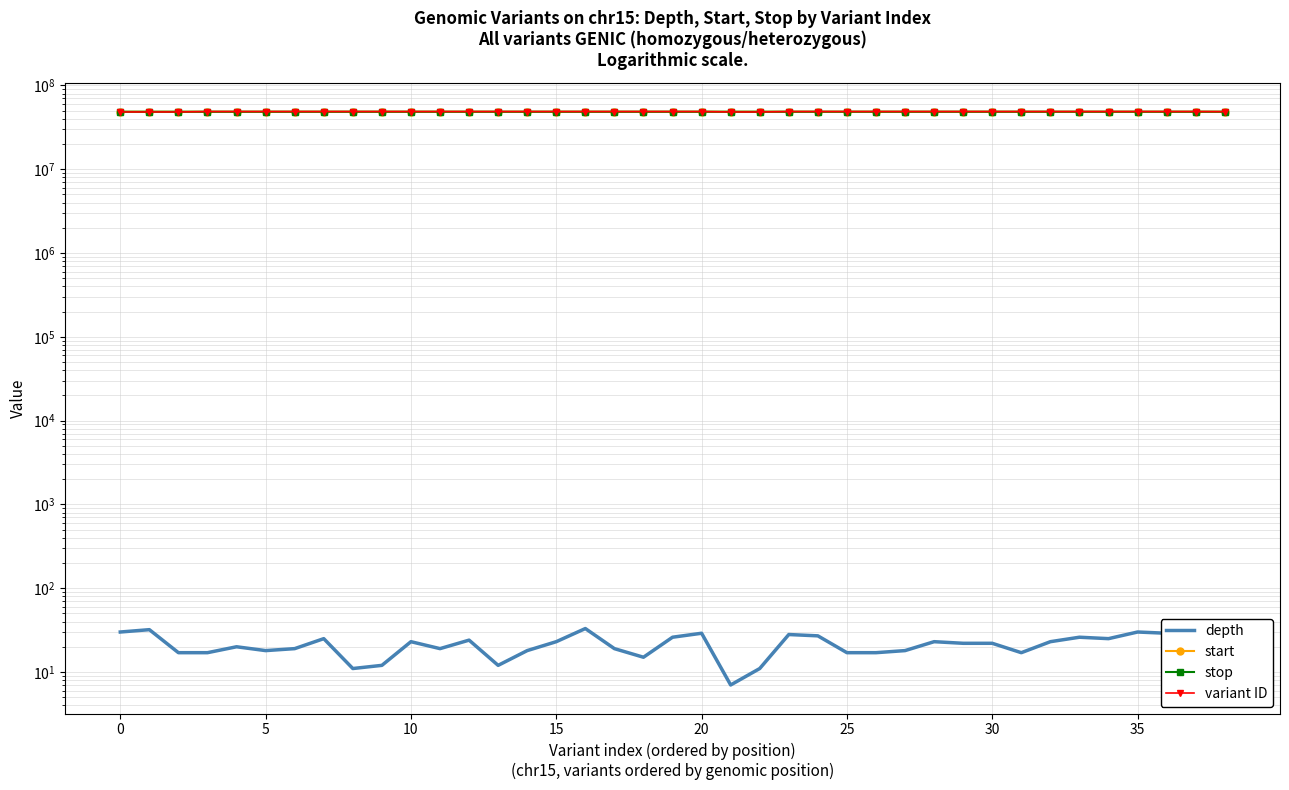

The value of variant ID at 21 is 23978071. True or false?

False